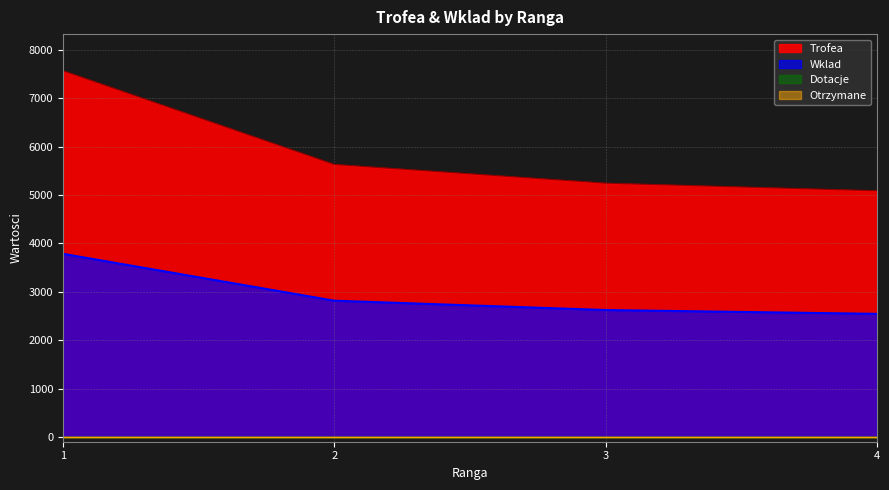

True or false: Trofea and Wklad intersect in this chart.

False